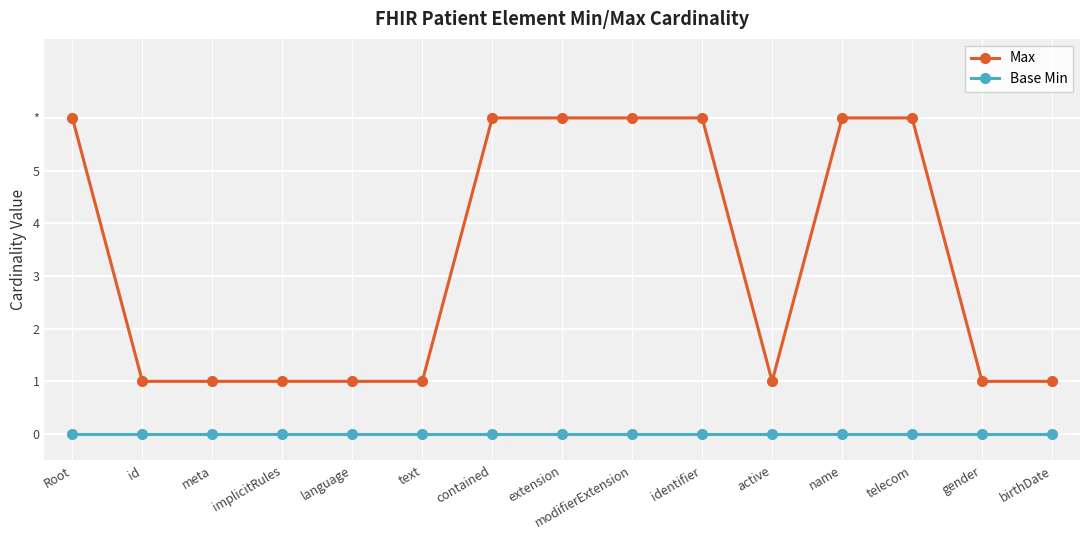

What are all the series names shown in the legend?

Max, Base Min